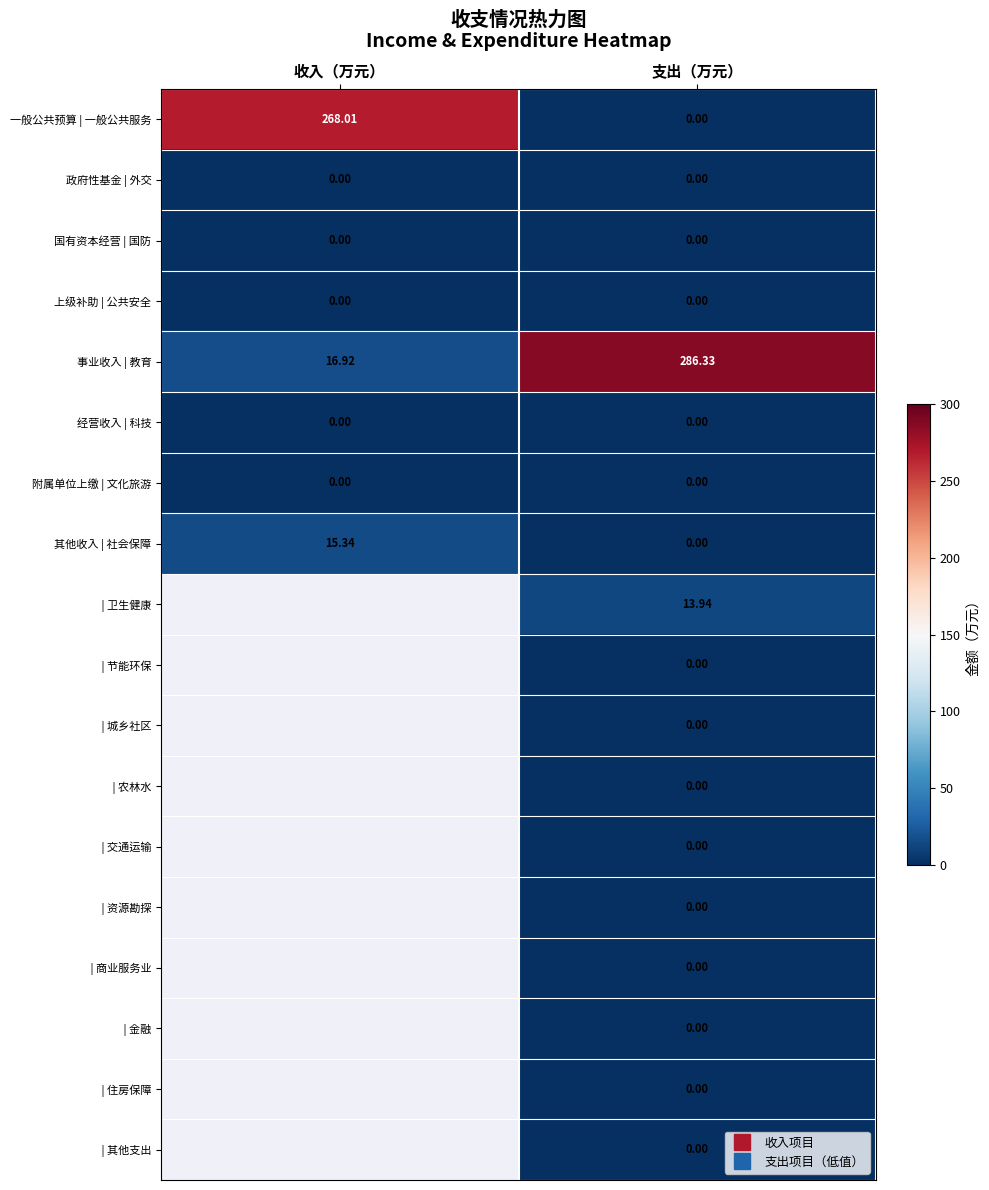

Rank the categories by 经营收入 | 科技 value from highest to lowest.

收入（万元）, 支出（万元）